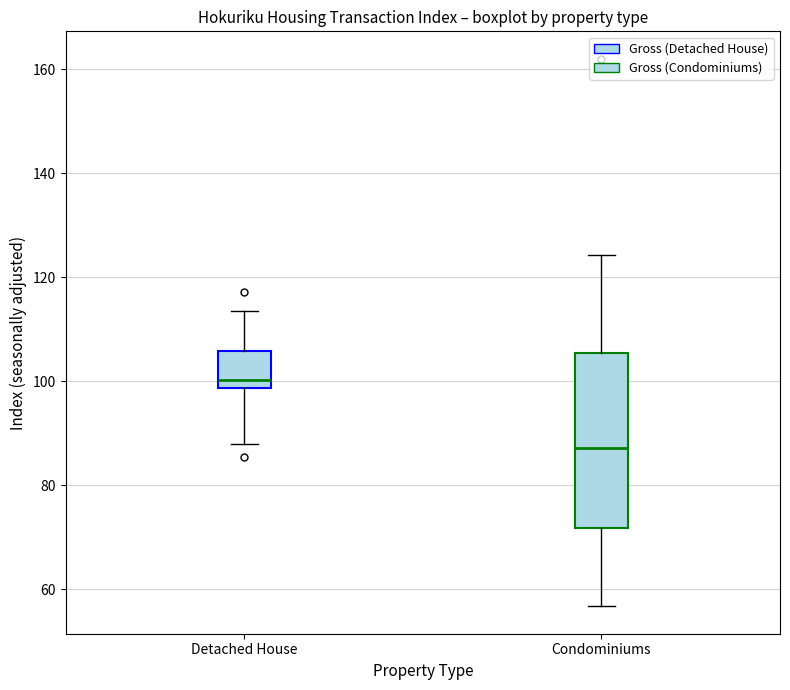

Reading left to right, transcribe this box plot: for each box, give where its median line is, the range the box spans, and where its two whiskers end, as read against the y-axis. The values are not printed on the chart, so give them approximately, as read against the axis.

Detached House: median 100, box 98 to 106, whiskers 88 to 114
Condominiums: median 88, box 72 to 106, whiskers 56 to 124